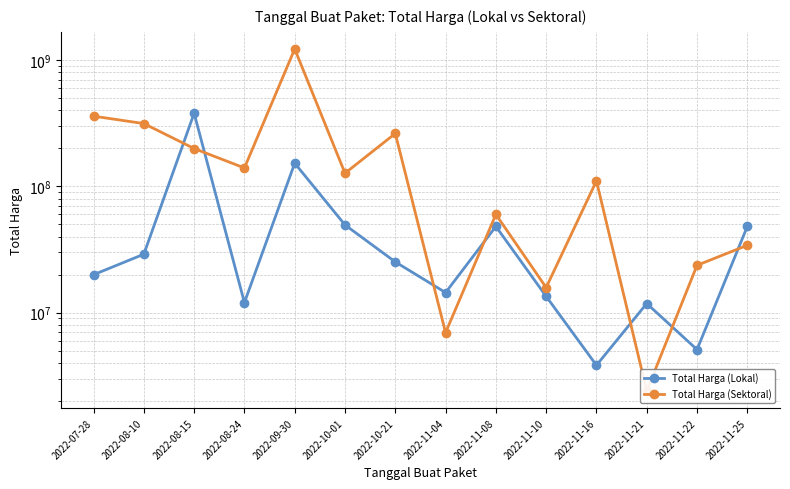

Where do Total Harga (Lokal) and Total Harga (Sektoral) first cross each other?

2022-08-10 and 2022-08-15